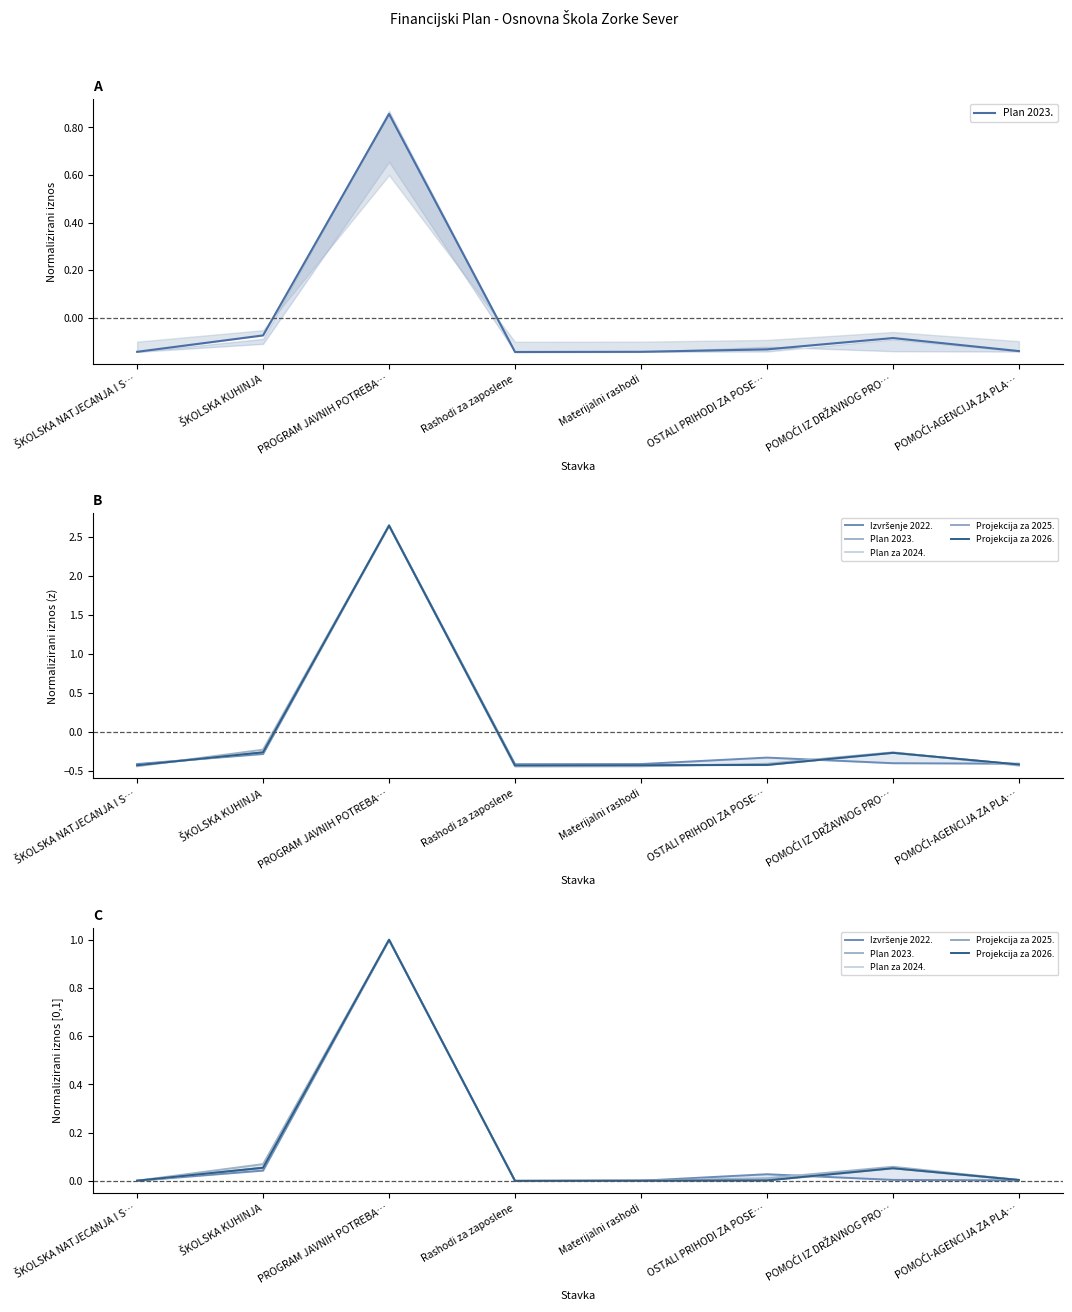

What are all the series names shown in the legend?

Plan 2023., Izvršenje 2022., Plan za 2024., Projekcija za 2025., Projekcija za 2026.